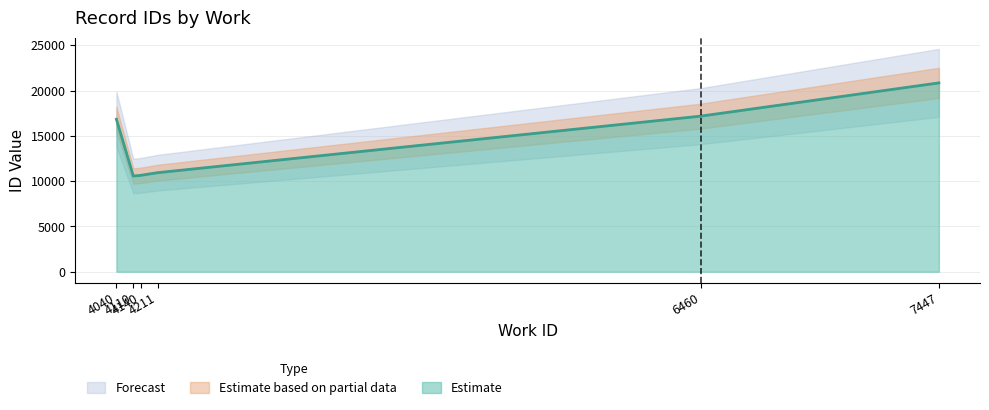

What is the minimum value for Estimate?

10569